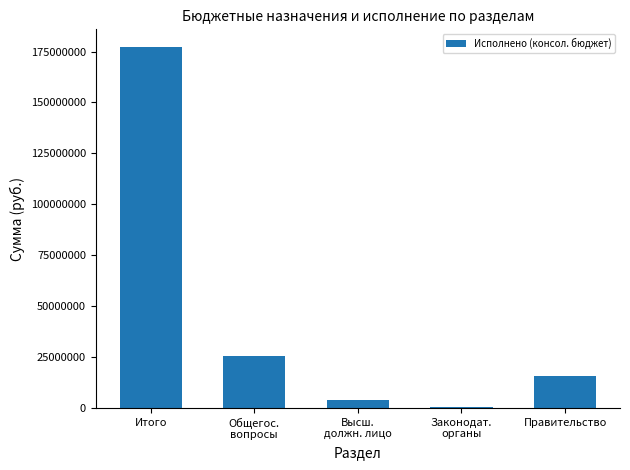

What is the greatest value displayed?

177043013.1